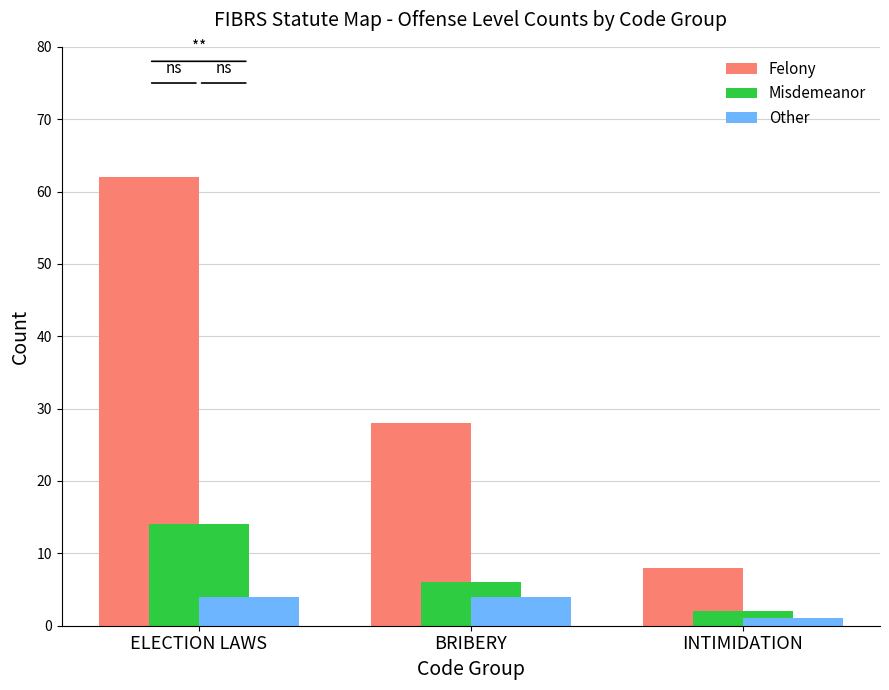

How many groups of bars are there?

3